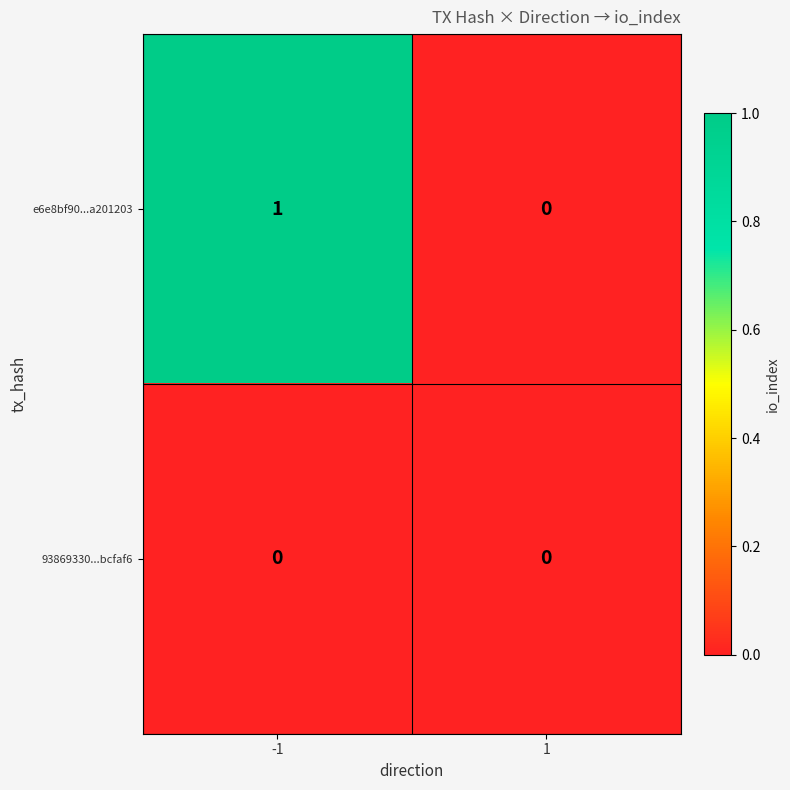

Reading left to right, what are all the values shown in this chart?

e6e8bf90...a201203: 1	0
93869330...bcfaf6: 0	0